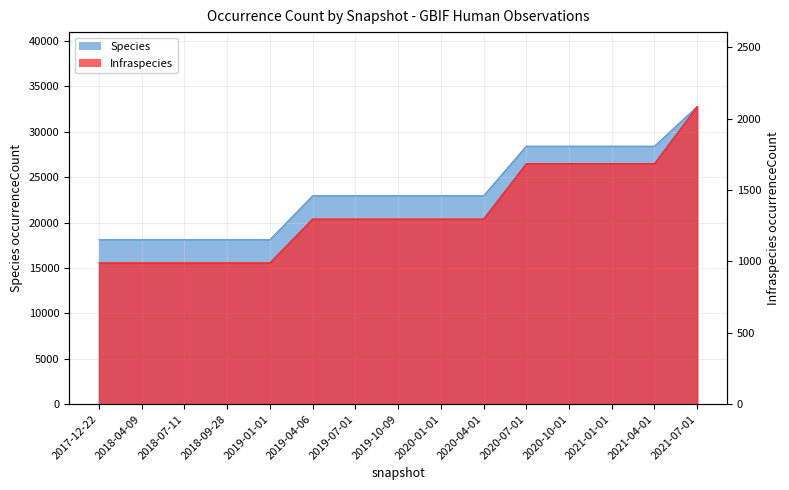

Reading right to left, list all the values displayed in this chart.

Species: 2021-07-01=32791	2021-04-01=28425	2021-01-01=28425	2020-10-01=28425	2020-07-01=28425	2020-04-01=22961	2020-01-01=22961	2019-10-09=22961	2019-07-01=22961	2019-04-06=22961	2019-01-01=18120	2018-09-28=18120	2018-07-11=18120	2018-04-09=18120	2017-12-22=18120
Infraspecies: 2021-07-01=2085	2021-04-01=1685	2021-01-01=1685	2020-10-01=1685	2020-07-01=1685	2020-04-01=1297	2020-01-01=1297	2019-10-09=1297	2019-07-01=1297	2019-04-06=1297	2019-01-01=990	2018-09-28=990	2018-07-11=990	2018-04-09=990	2017-12-22=990